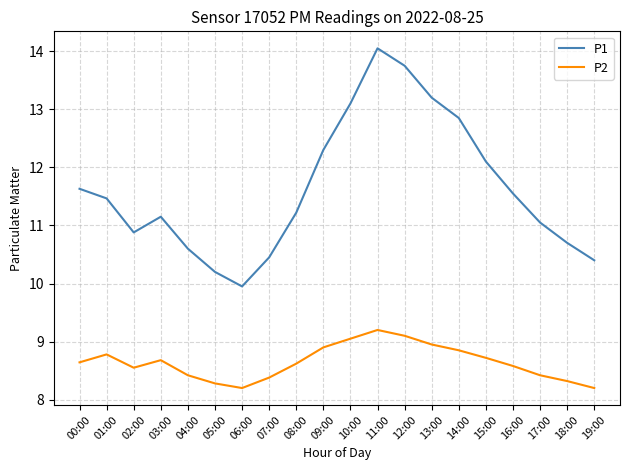

True or false: P1 has a value of 16.8 at 03:00.

False